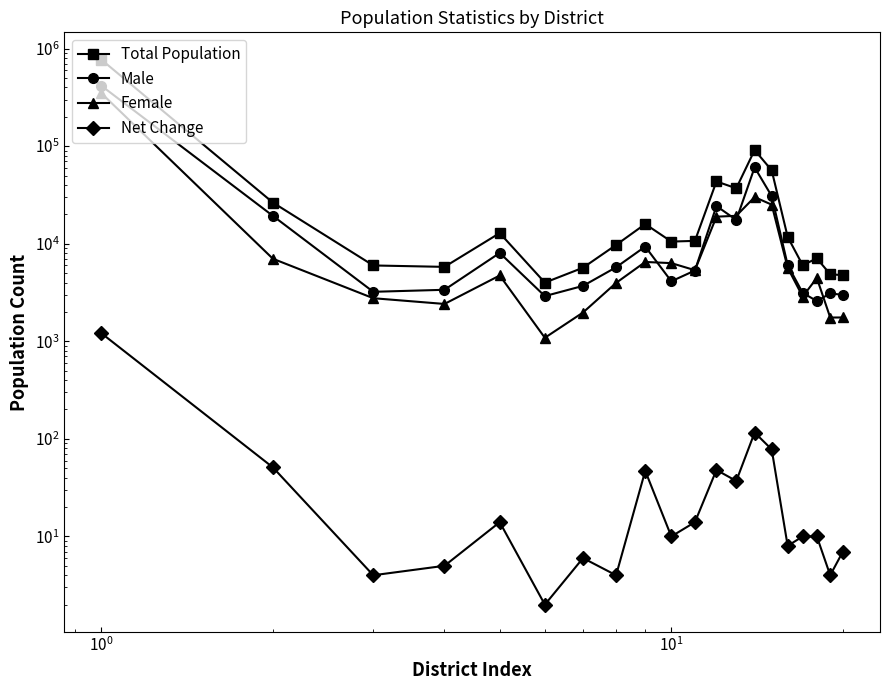

What is the average value of the Male series?

31611